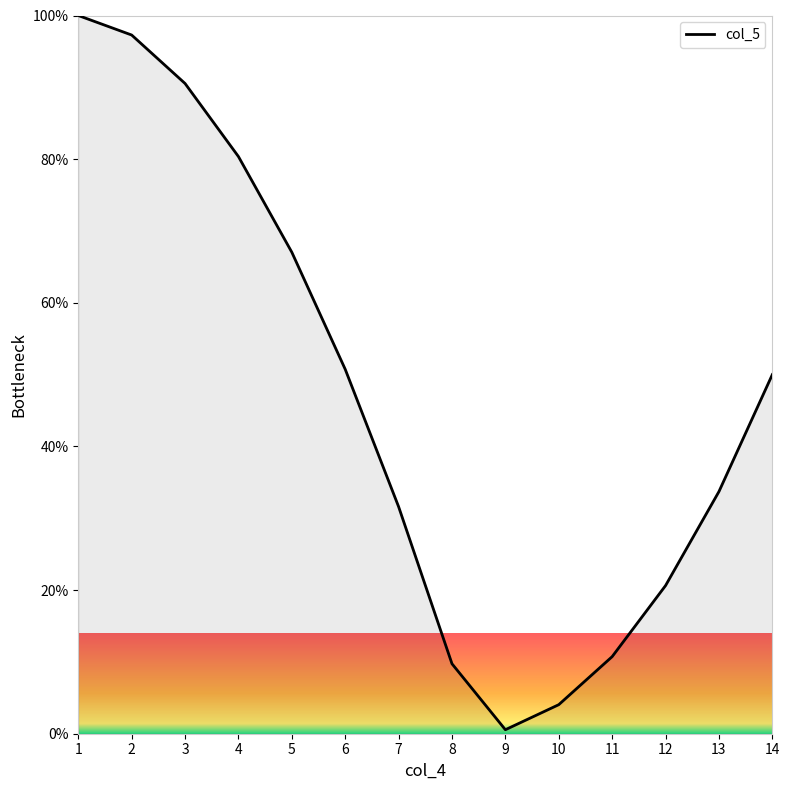

What is the difference between the maximum and minimum values?

99.4